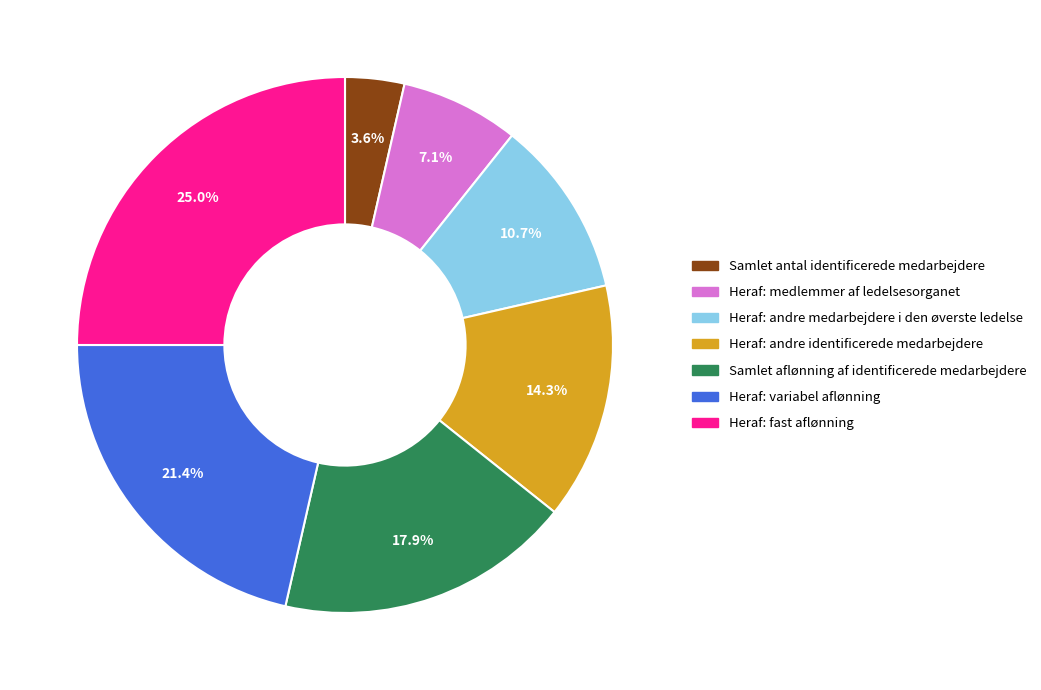

How many segments does this pie chart have?

7